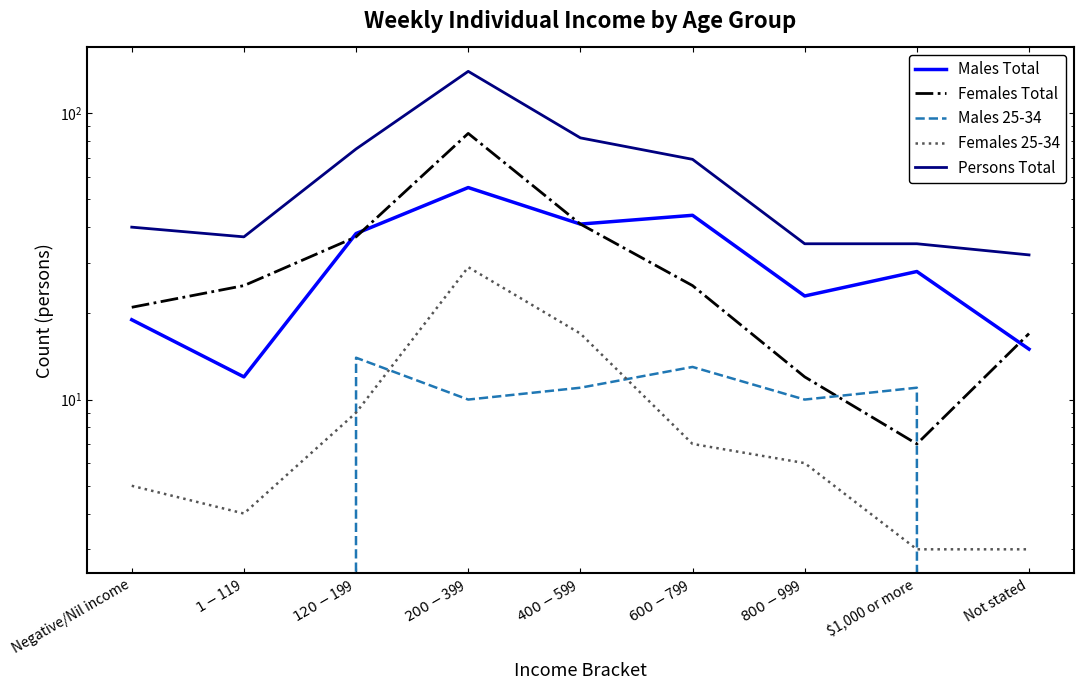

What is the approximate value of Persons Total at $800-$999, to the nearest 50?

50